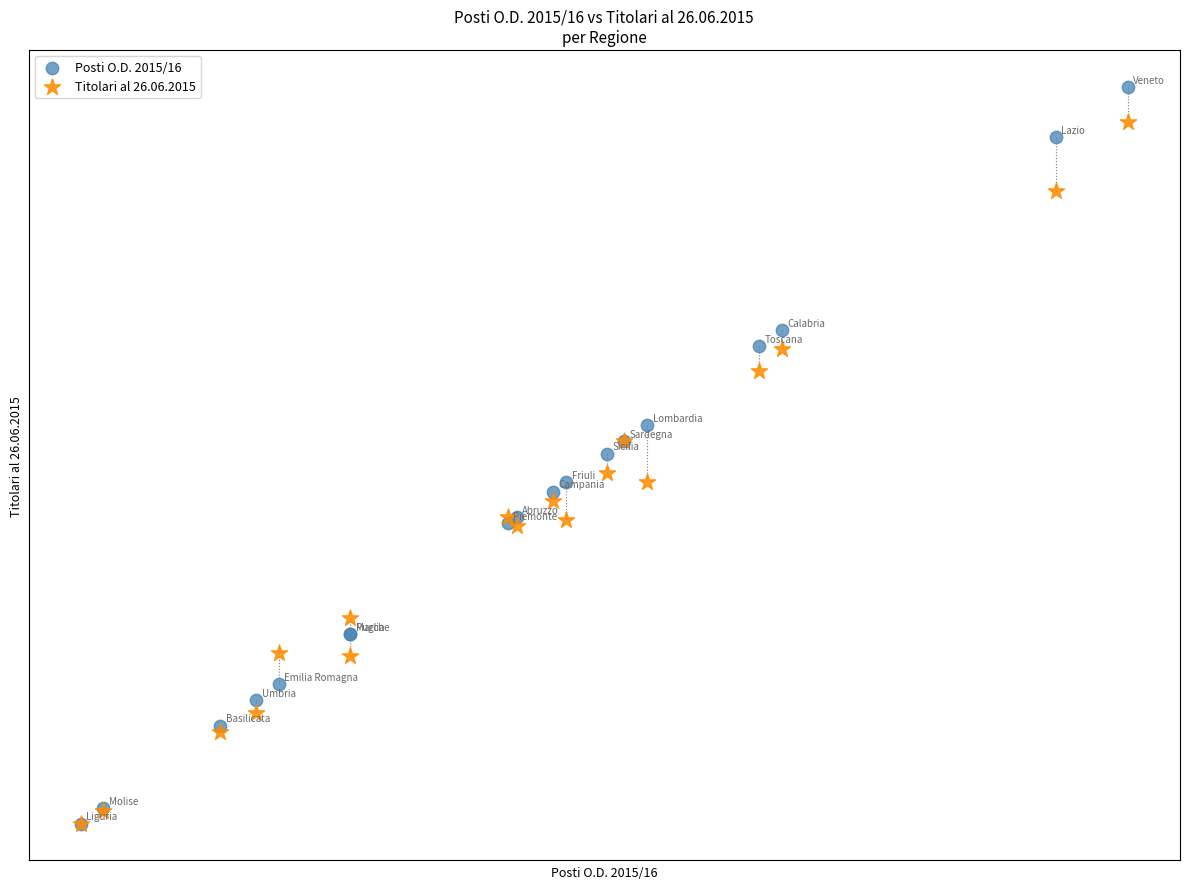

What are all the series names shown in the legend?

Posti O.D. 2015/16, Titolari al 26.06.2015